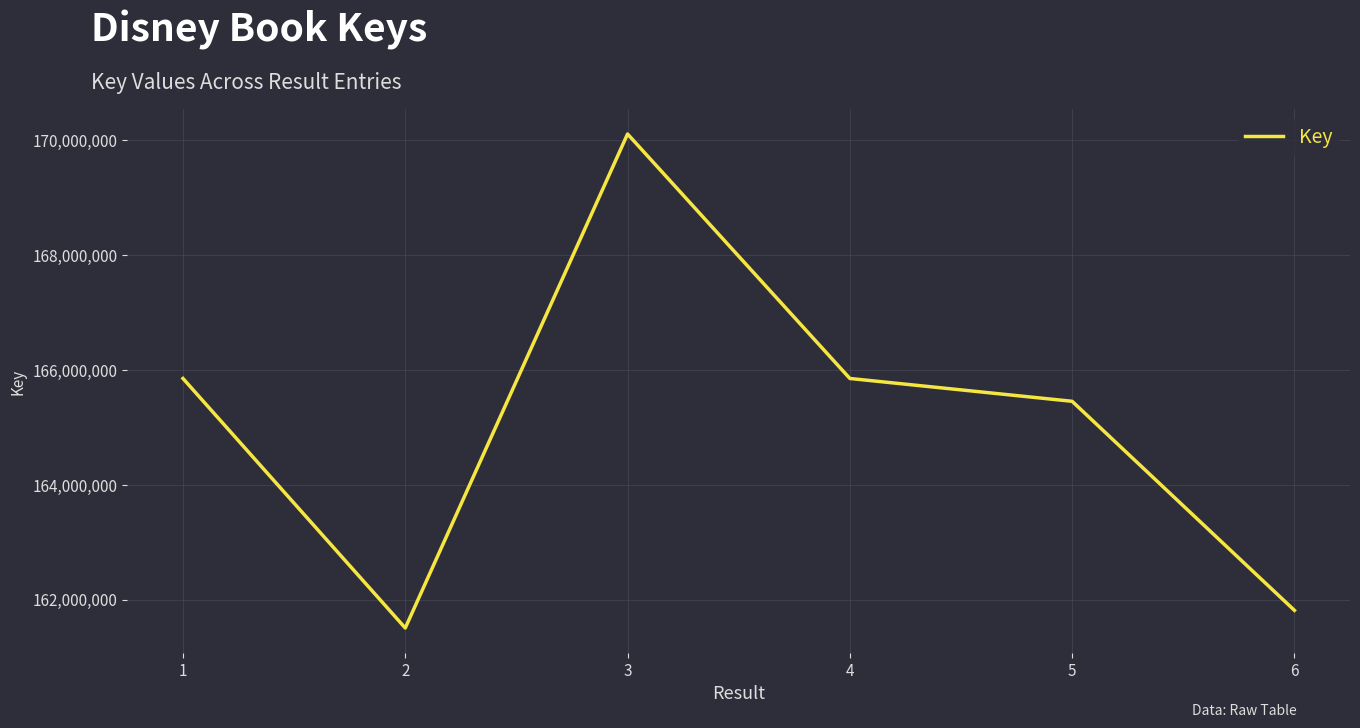

Is it true that the value at 4 is 243359101?

False